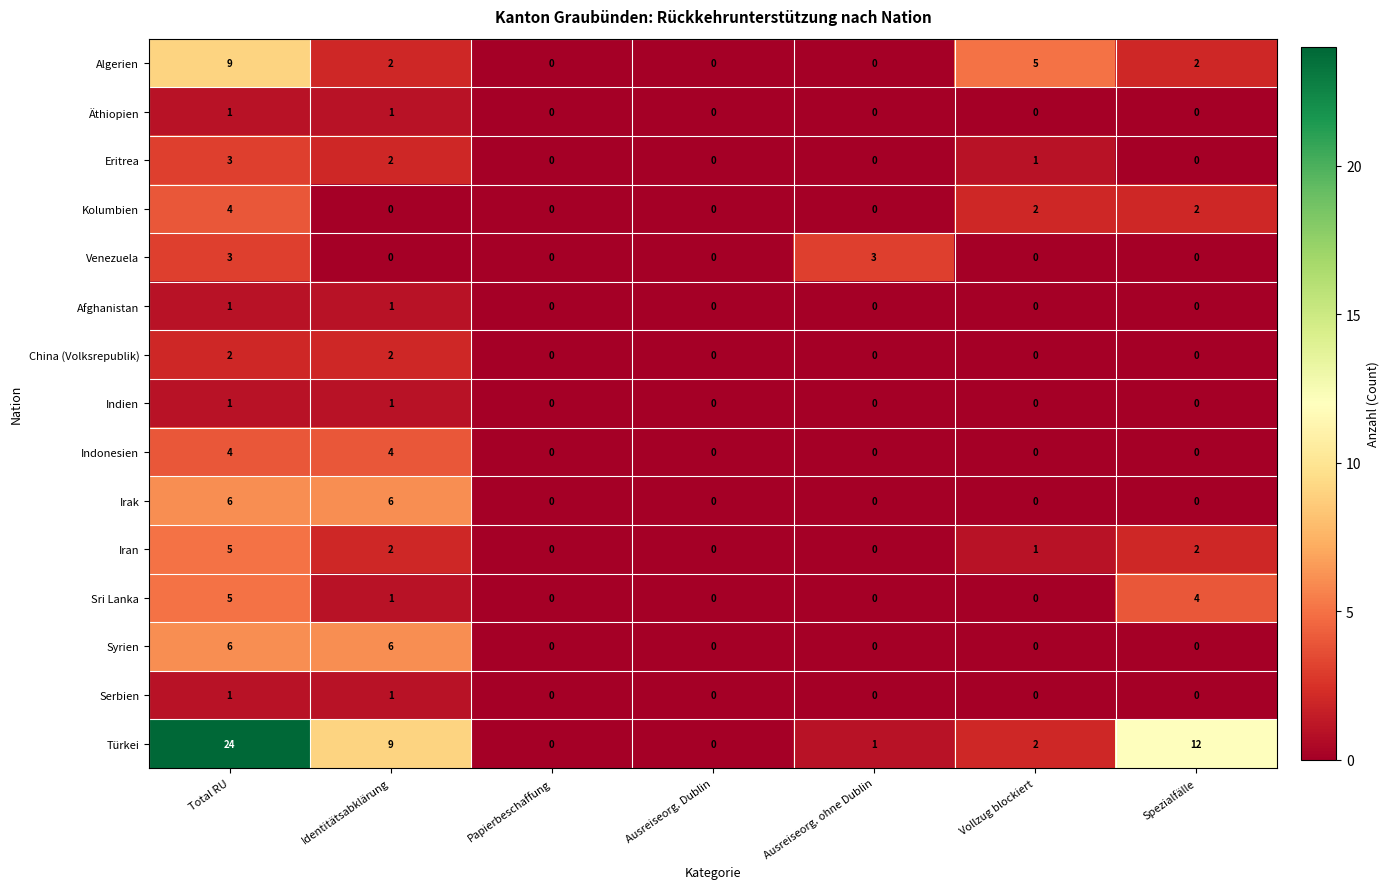

What is the sum of all Indonesien values?

8